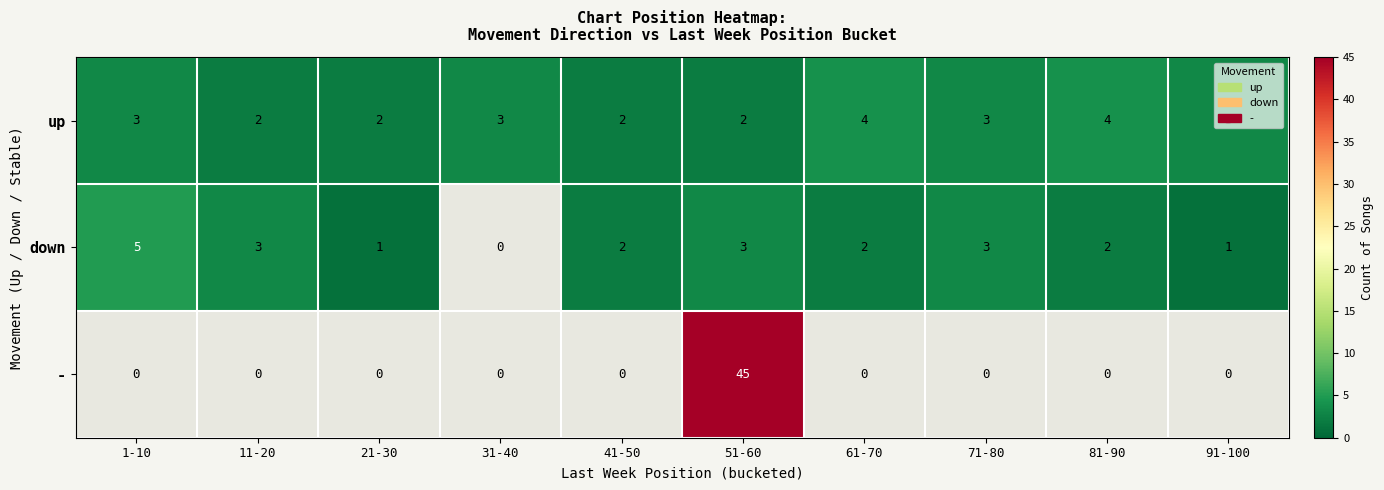

What is the maximum value shown in the chart?

45